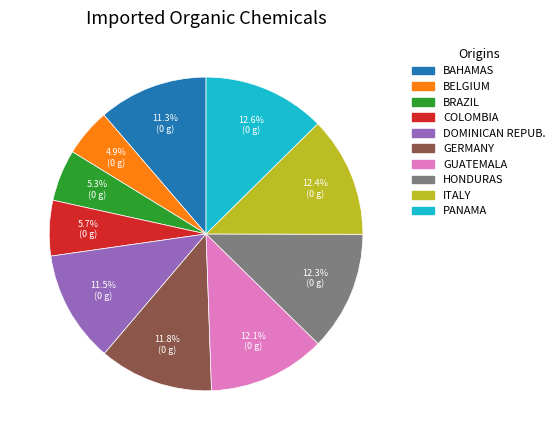

Does BELGIUM account for over 50% of the chart?

No